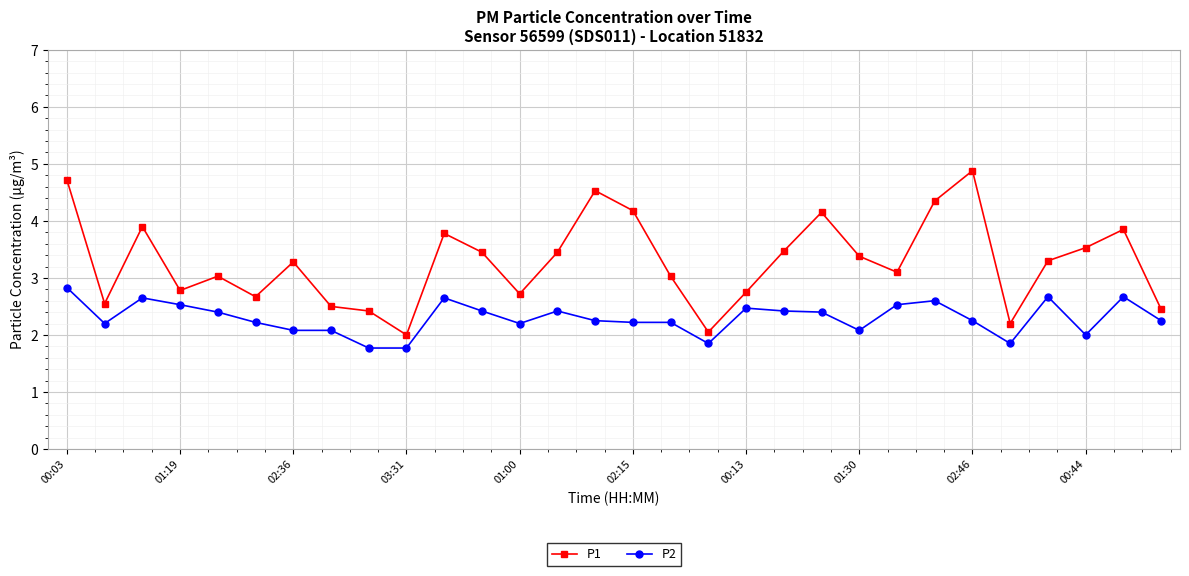

What is the difference between the second highest and second lowest values in the P1 series?

2.7